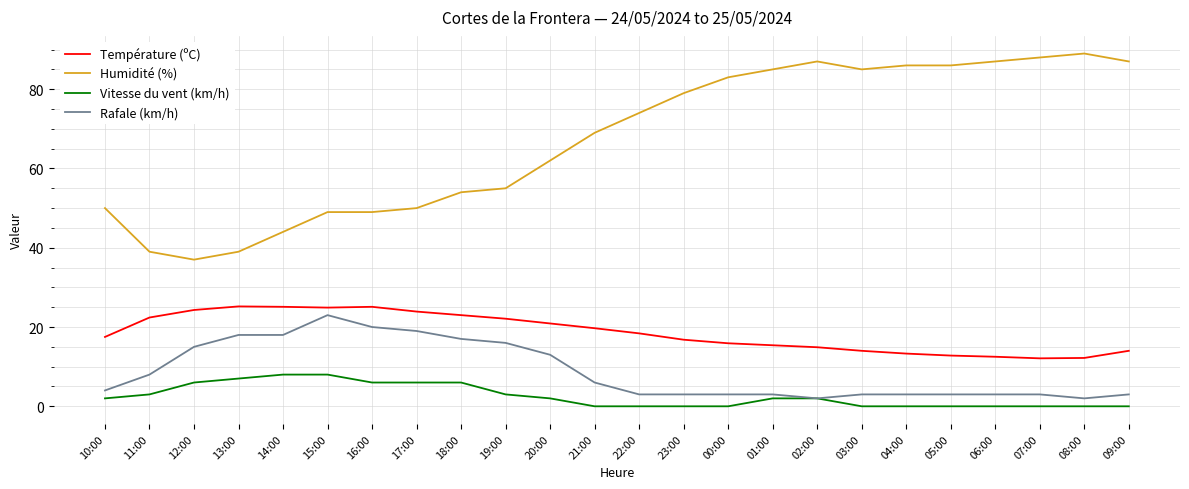

What is the total value across all series at 08:00?

103.2